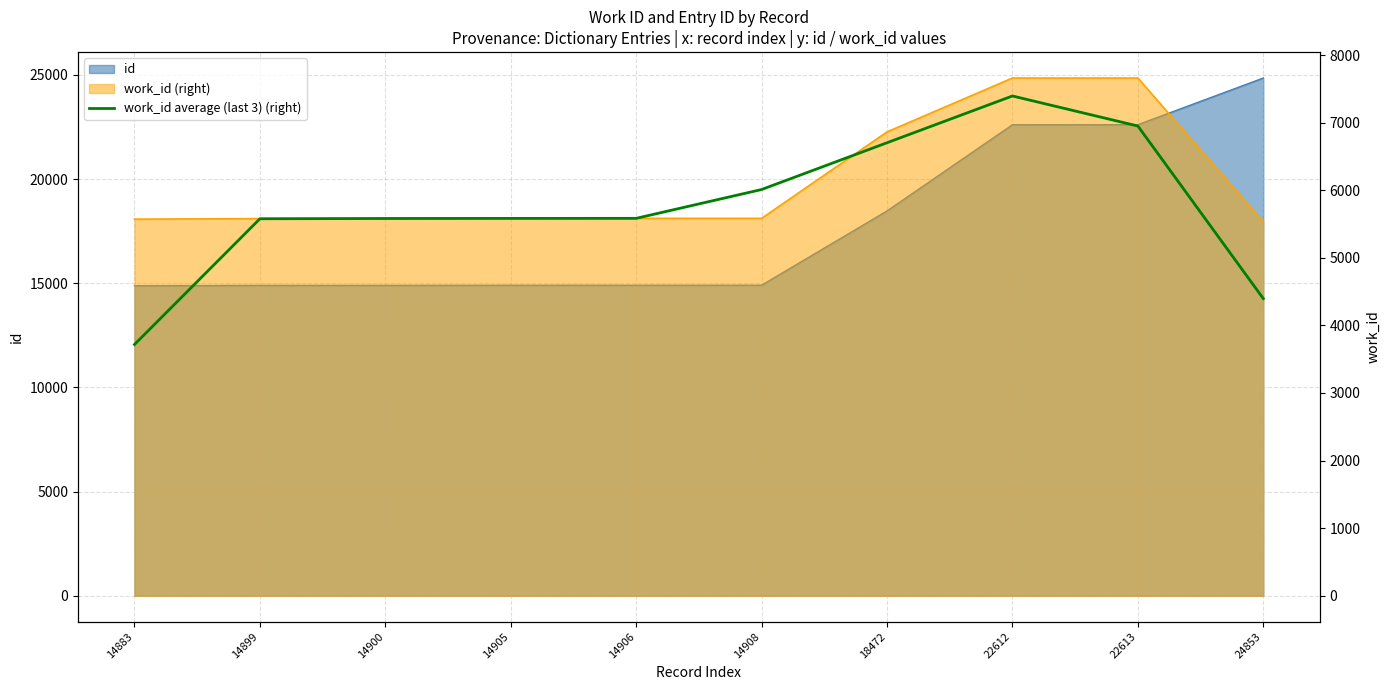

What is the smallest value displayed?

3717.3